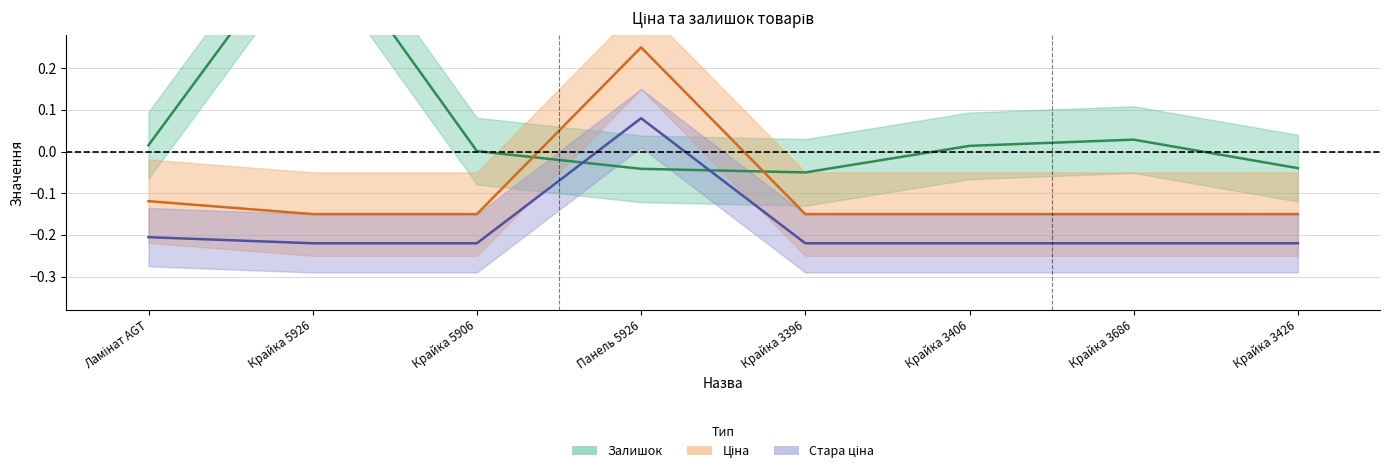

Is it true that Стара ціна equals -0.2 at Крайка 3426?

True